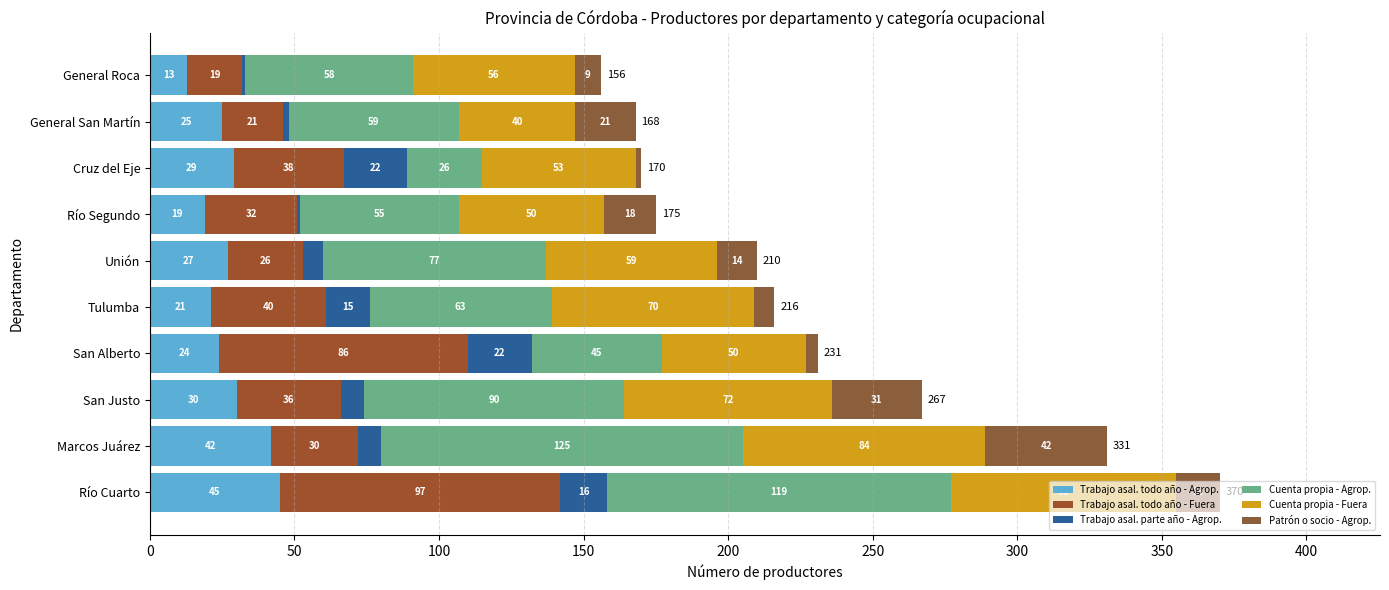

At how many categories does at least one series exceed 79?

4